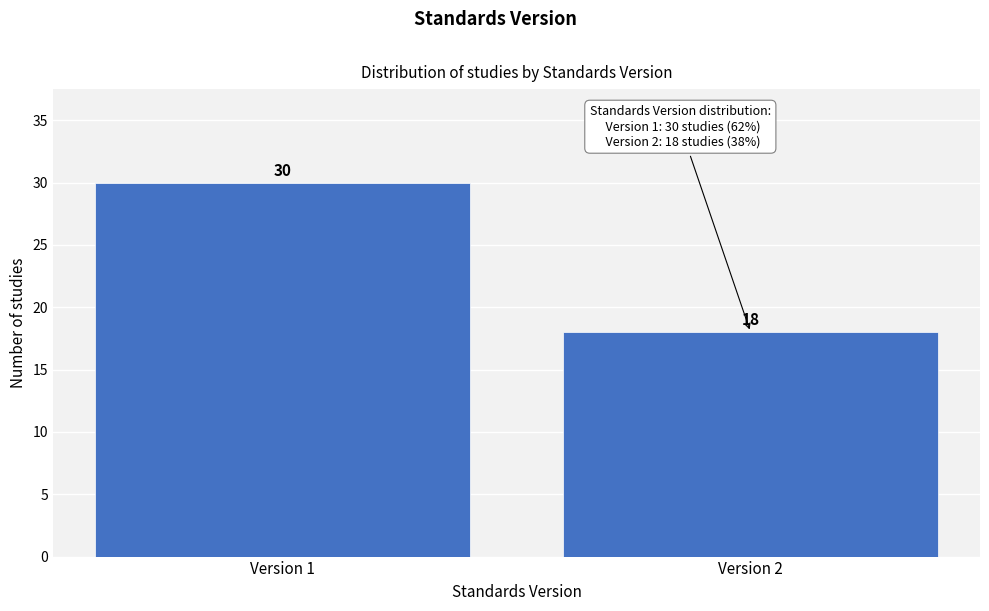

Reading left to right, extract all data points from this chart.

30	18